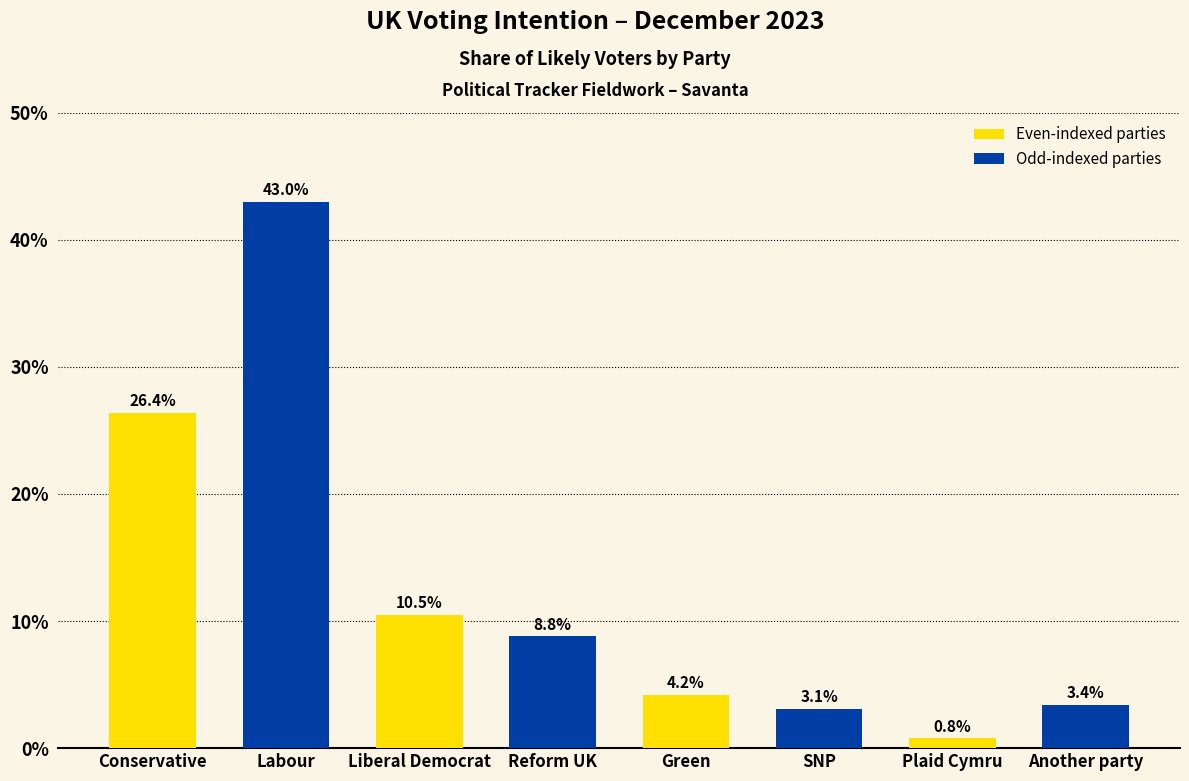

How many distinct data groups are displayed?

1